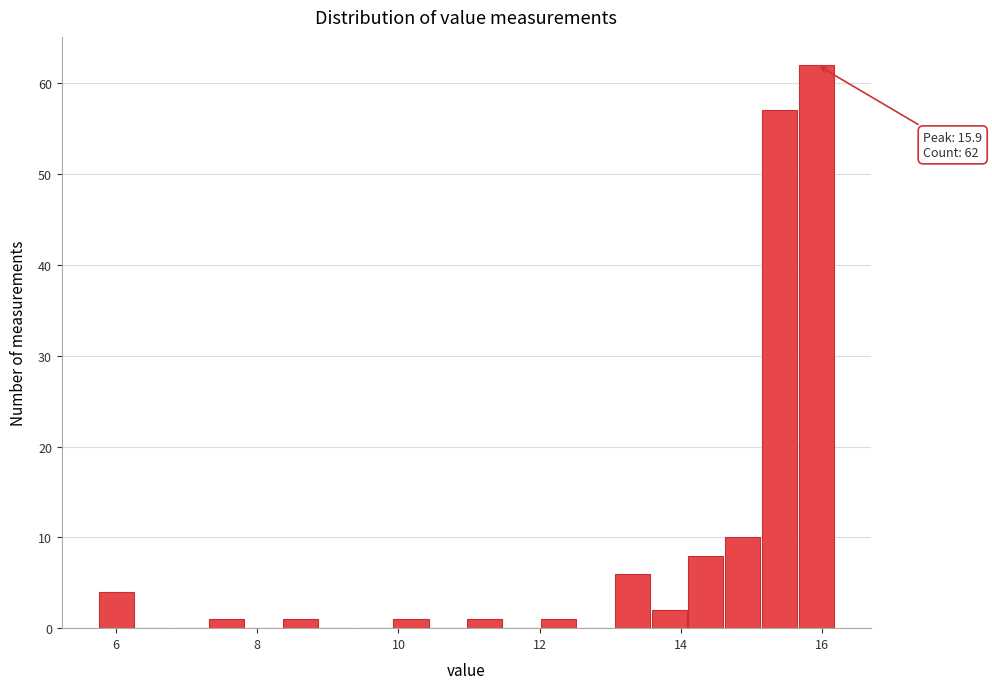

Read against the x-axis, roughly where is the centre of the tallest bar?

16.0